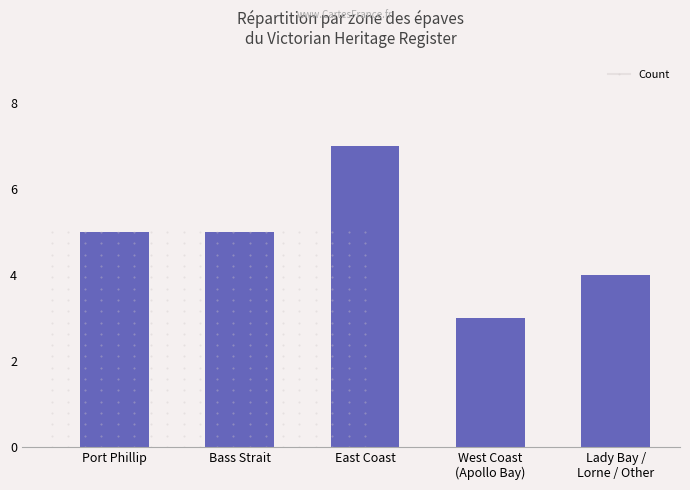

What is the approximate value at East Coast?

7